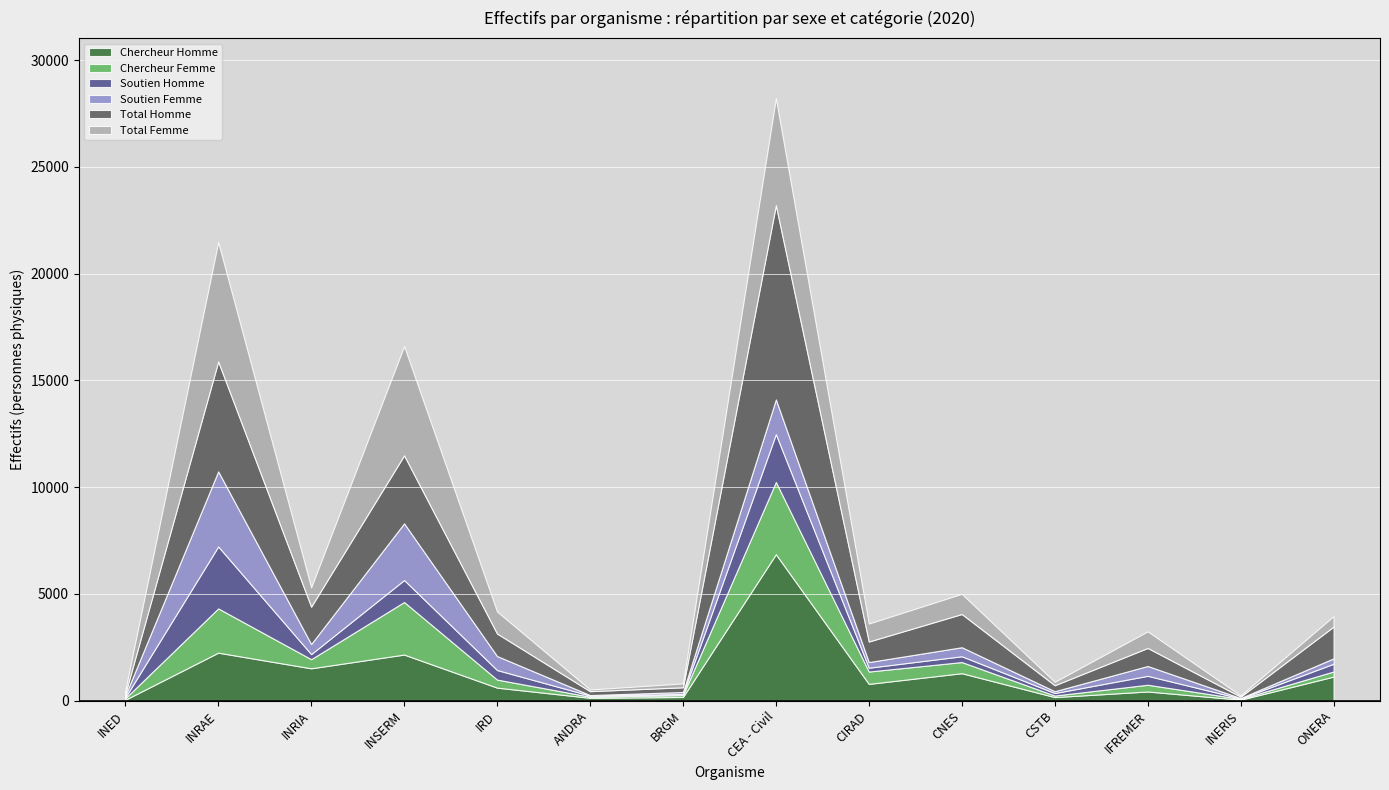

Rank the series at INRAE from highest to lowest value.

Total Femme, Total Homme, Soutien Femme, Soutien Homme, Chercheur Homme, Chercheur Femme